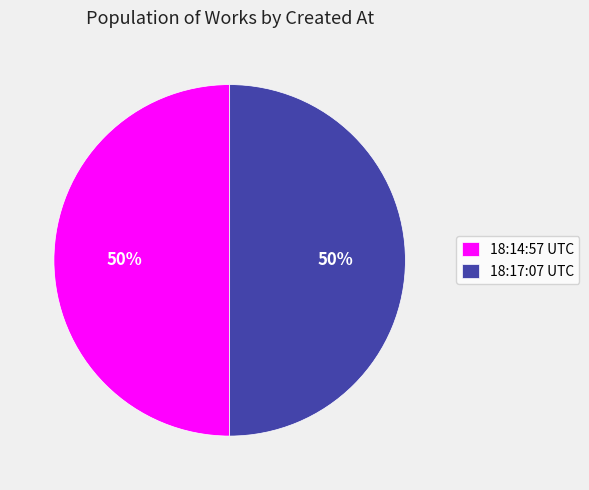

To the nearest percent, what percentage of the pie is 18:14:57 UTC?

50%